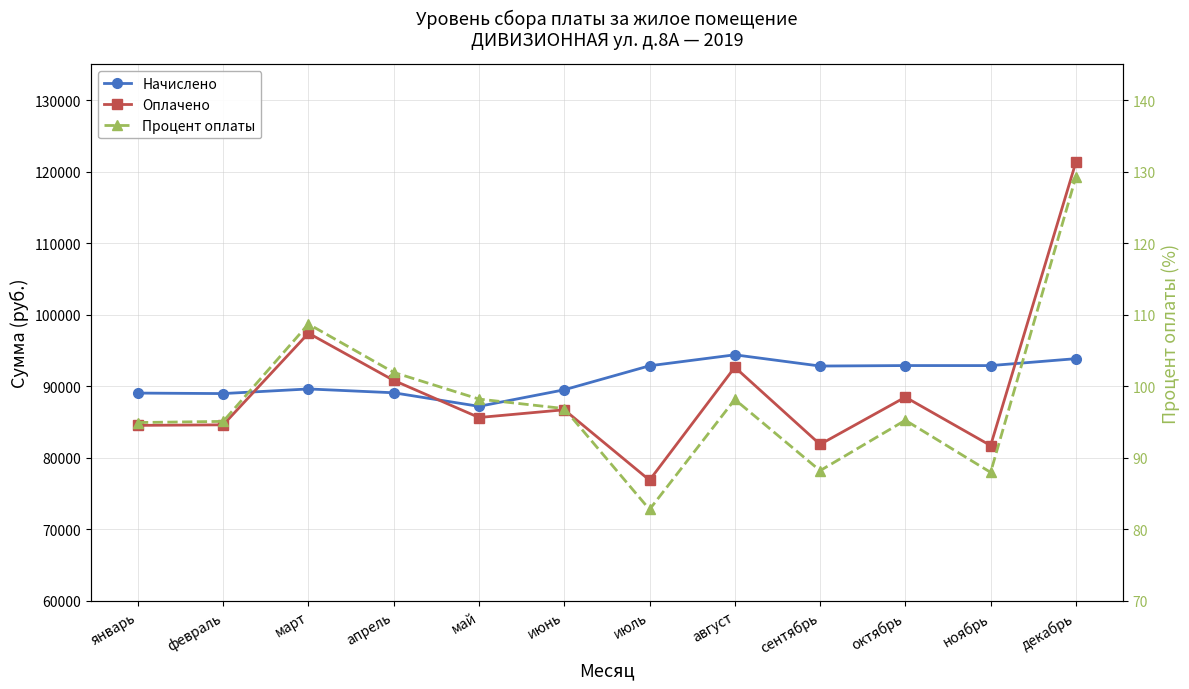

What value does the Процент оплаты series have at январь?

94.9